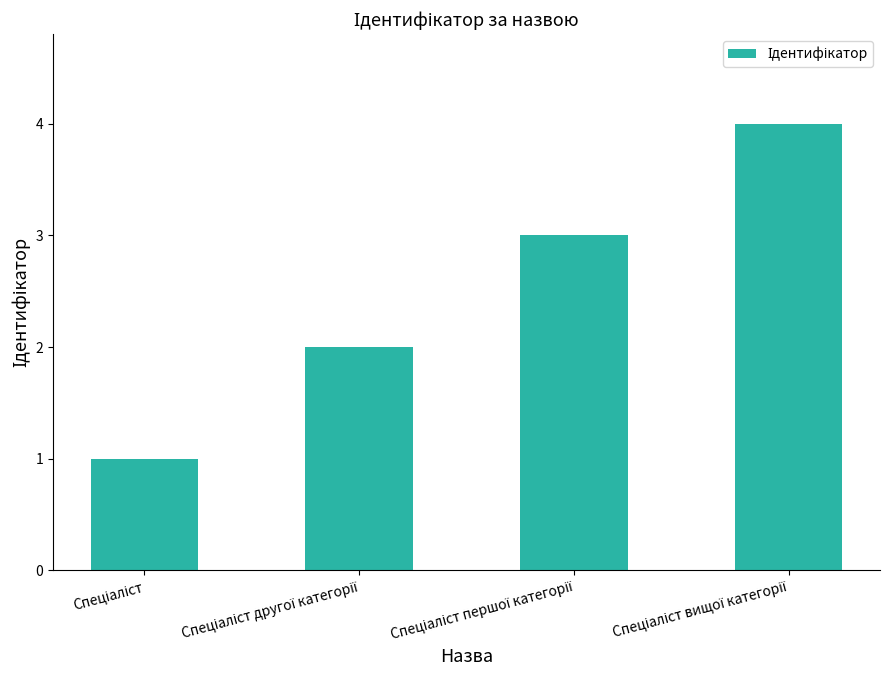

What is the greatest value displayed?

4